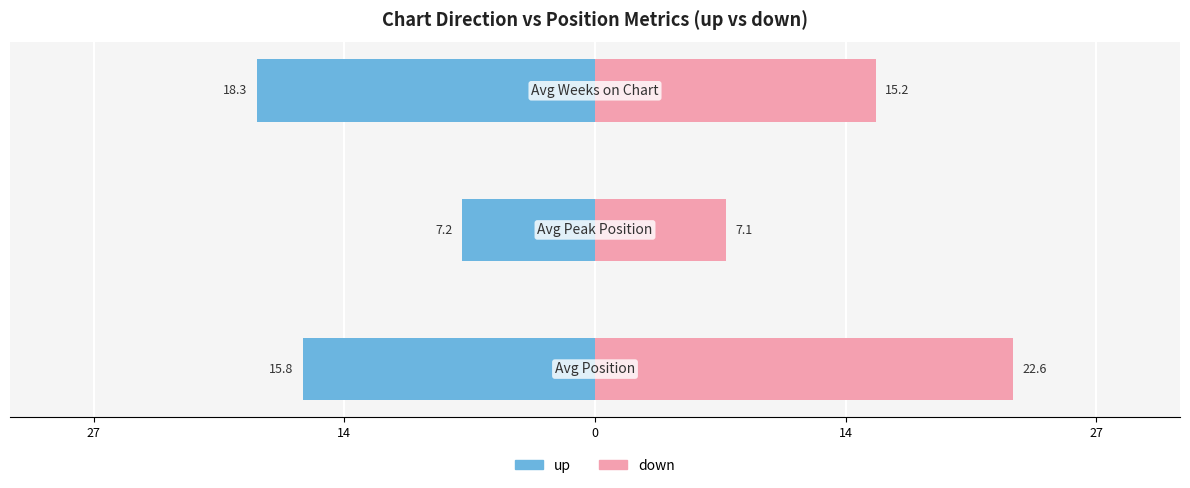

How many bars are there in total?

6